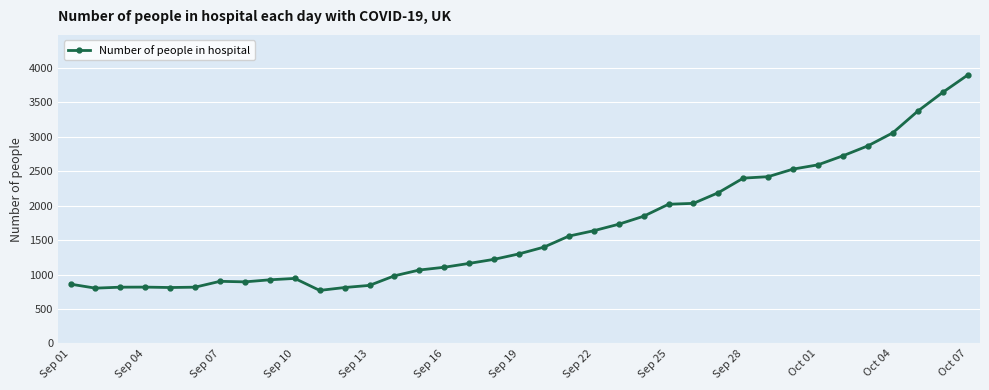

What is the value of the 24th point from the left?

1846